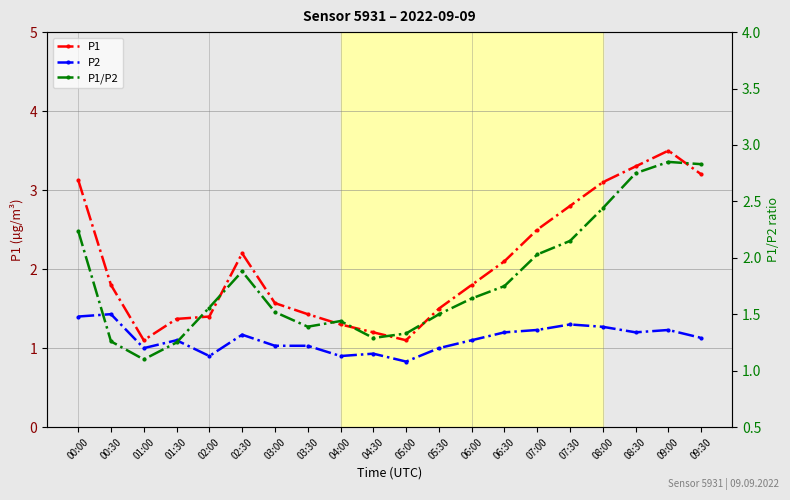

Which label corresponds to the largest value in the chart?

09:00